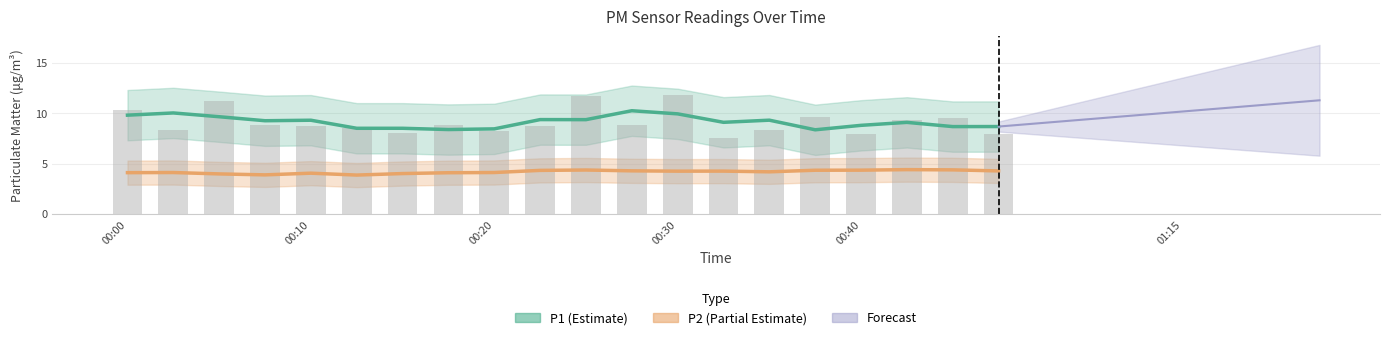

What is the value of the P1 (Estimate) bar at the 20th from the left?

8.7